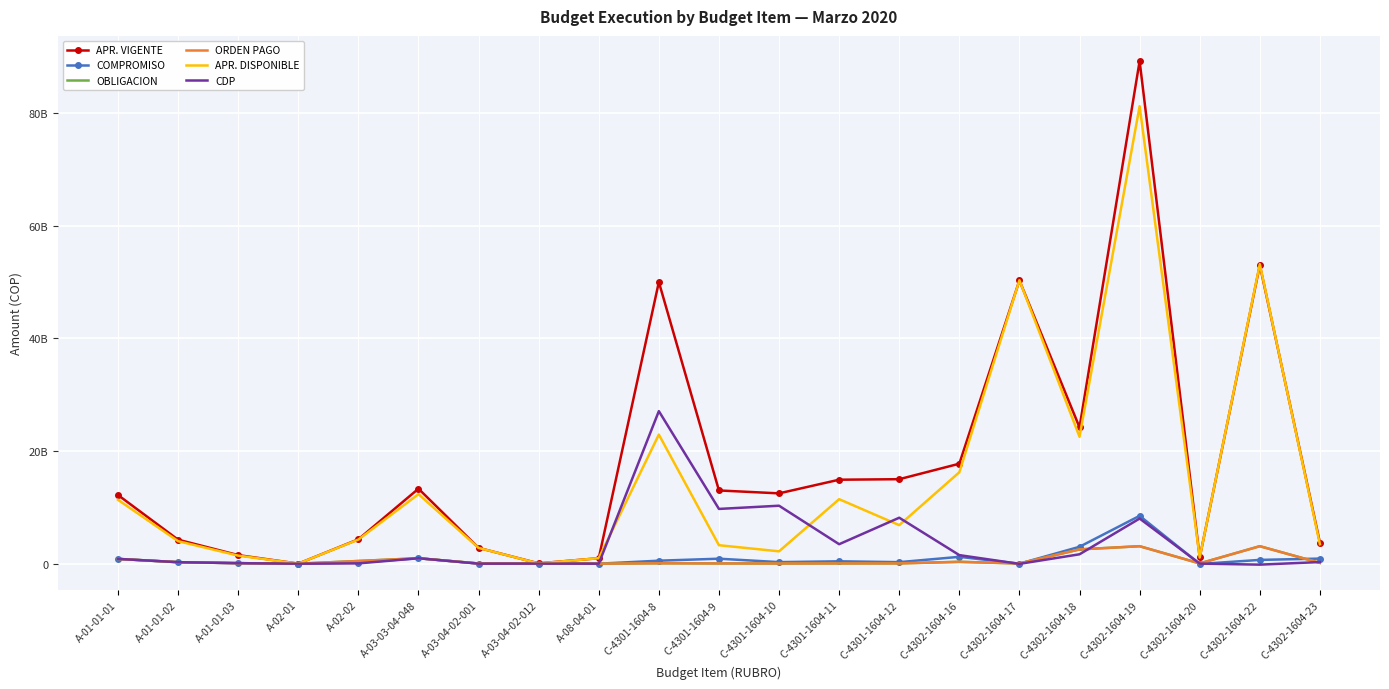

At which category is the sum across all series the highest?

C-4302-1604-19